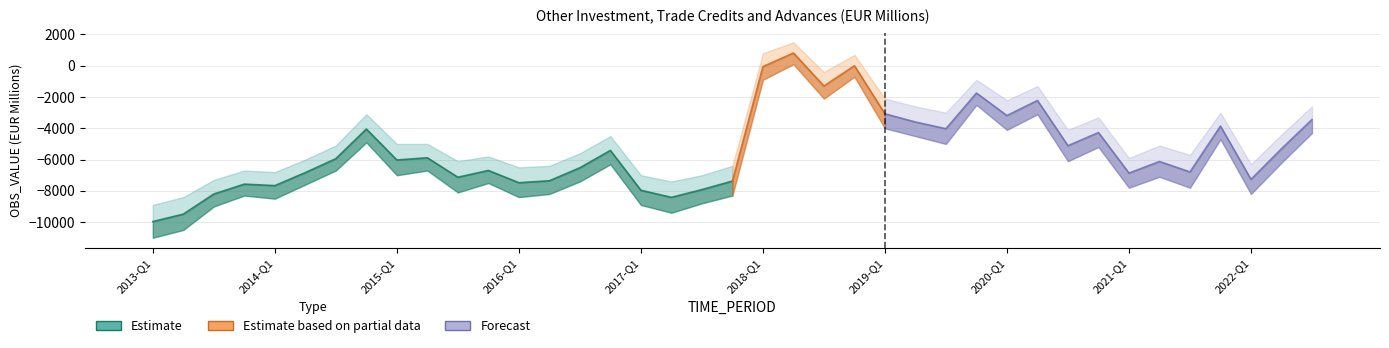

Is it true that the value at 2014-Q3 is -2.4?

False